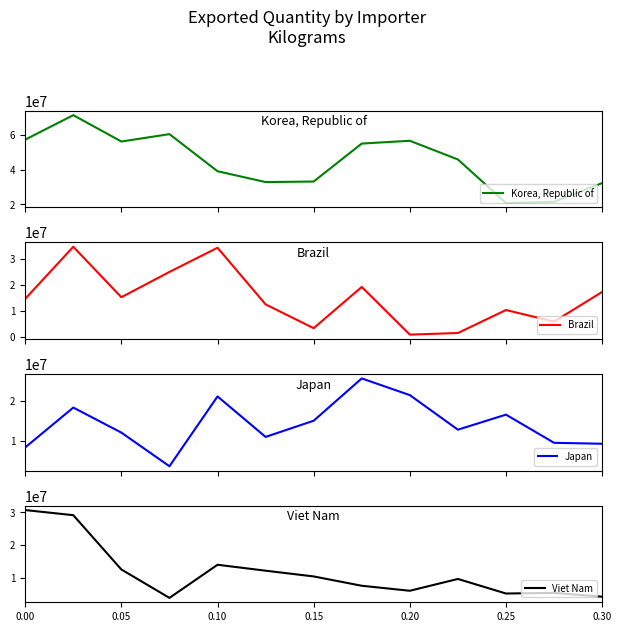

What are all the series names shown in the legend?

Korea, Republic of, Brazil, Japan, Viet Nam